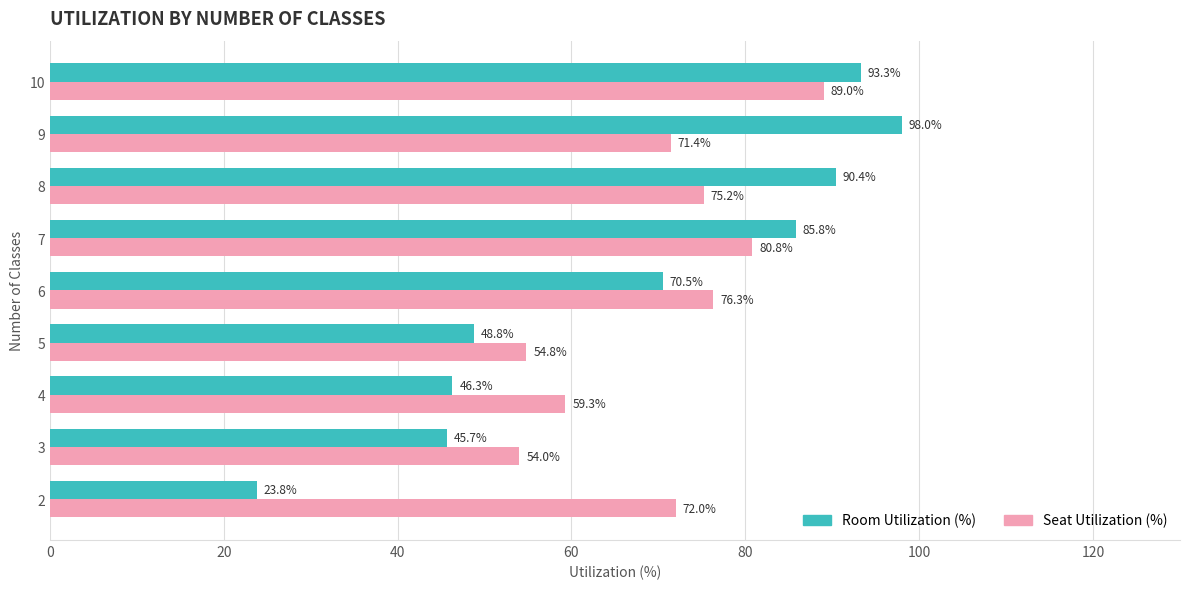

The value of Seat Utilization (%) at 2 is 72.0. True or false?

True